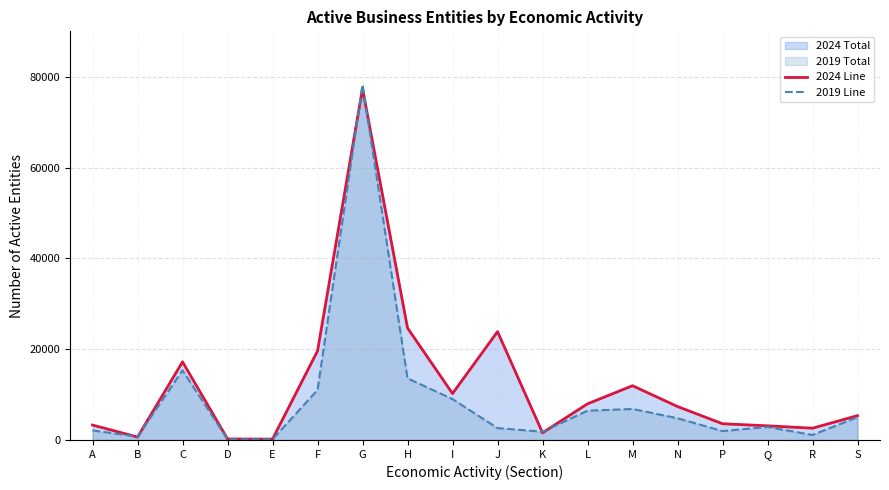

Is the value of 2024 Line at A greater than the value of 2019 Line at R?

Yes